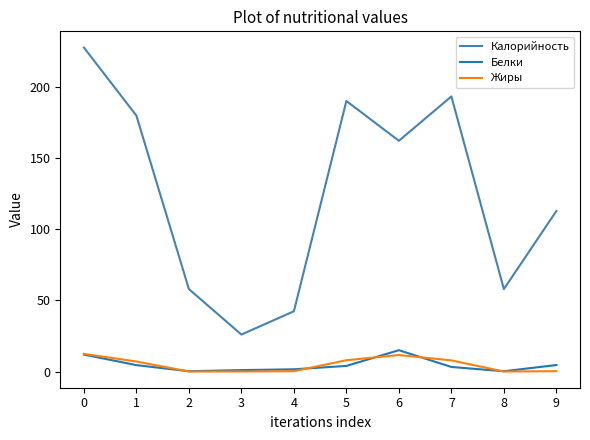

How many lines are shown in the chart?

3